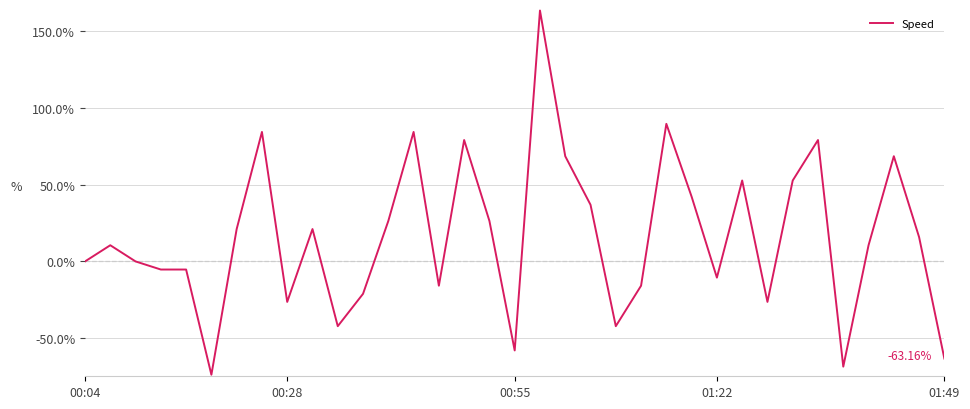

What is the difference between the maximum and minimum values?

236.8